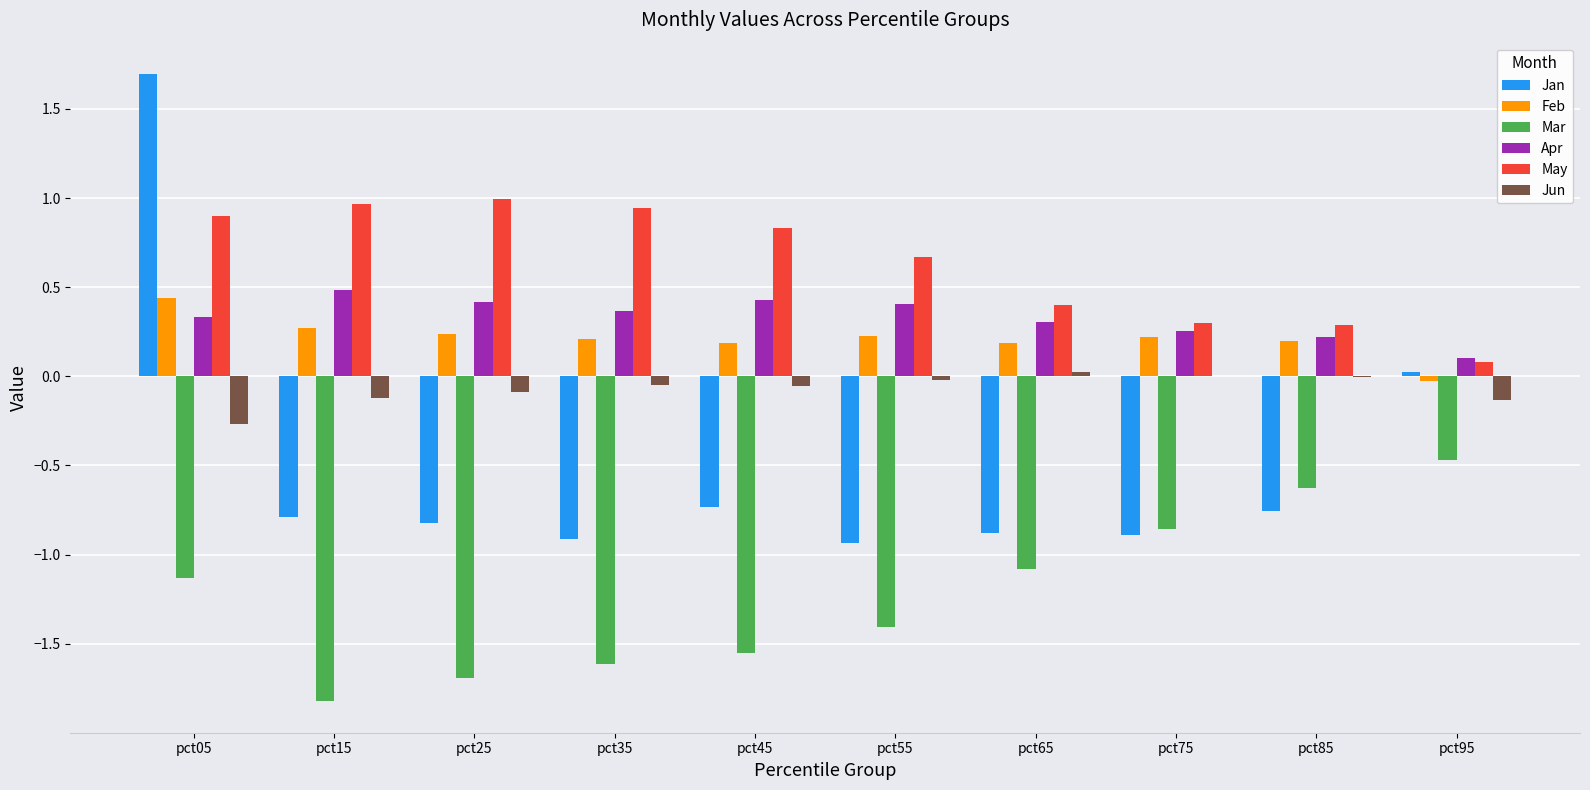

How many distinct data groups are displayed?

6